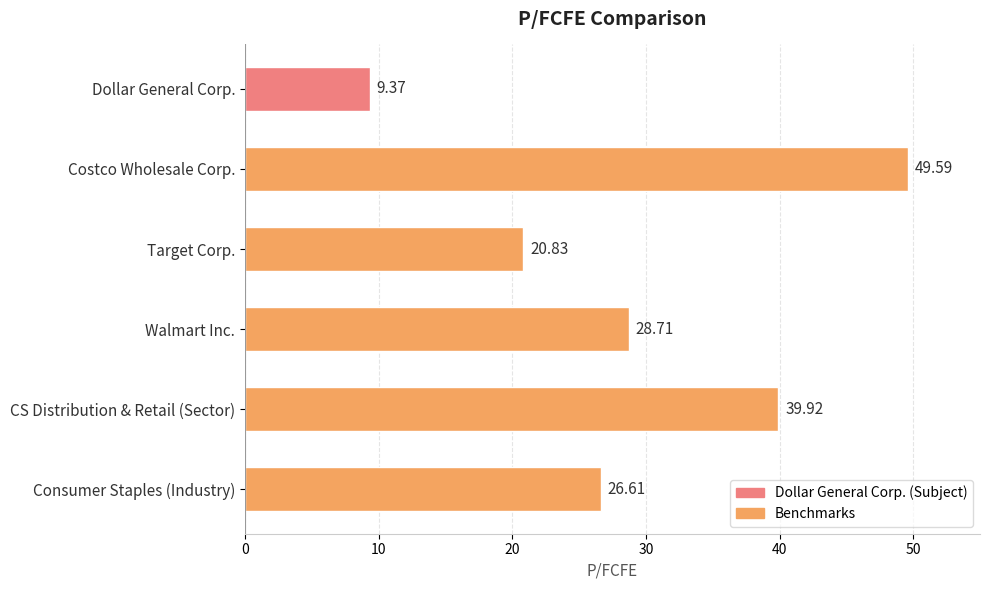

What is the sum of all values?

175.0